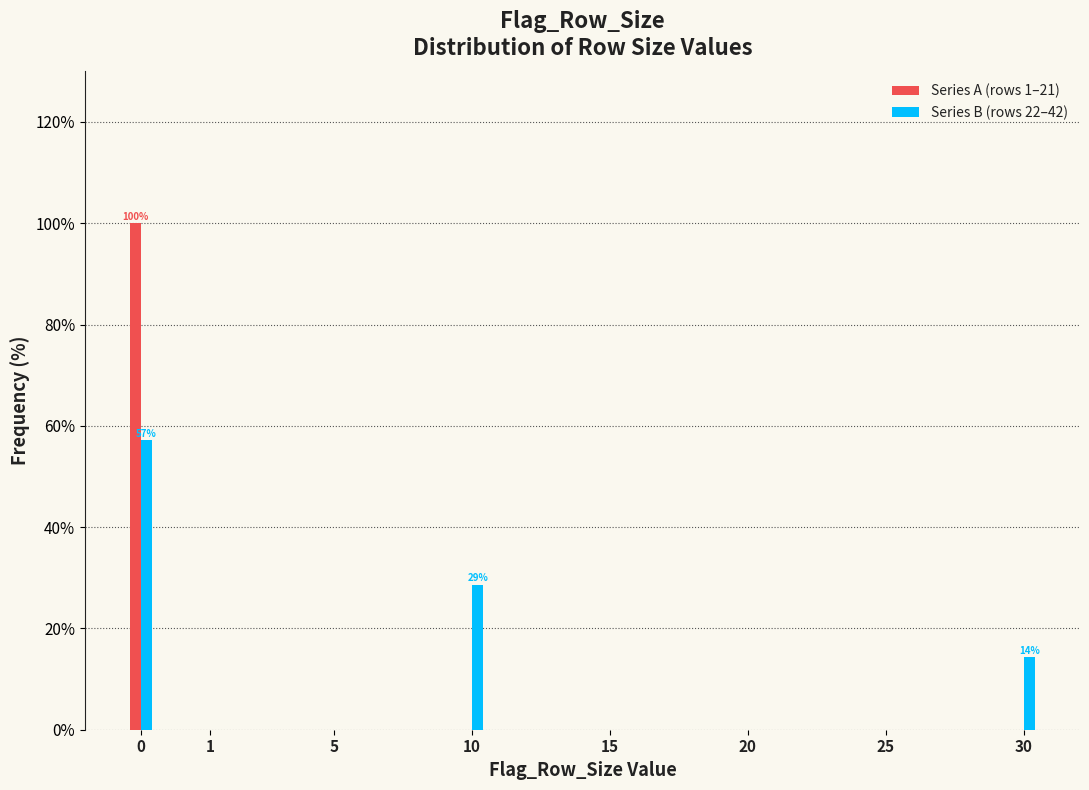

Reading left to right, transcribe all the data shown in this chart.

Series A (rows 1–21): 0=100.0	1=0.0	5=0.0	10=0.0	15=0.0	20=0.0	25=0.0	30=0.0
Series B (rows 22–42): 0=57.1	1=0.0	5=0.0	10=28.6	15=0.0	20=0.0	25=0.0	30=14.3